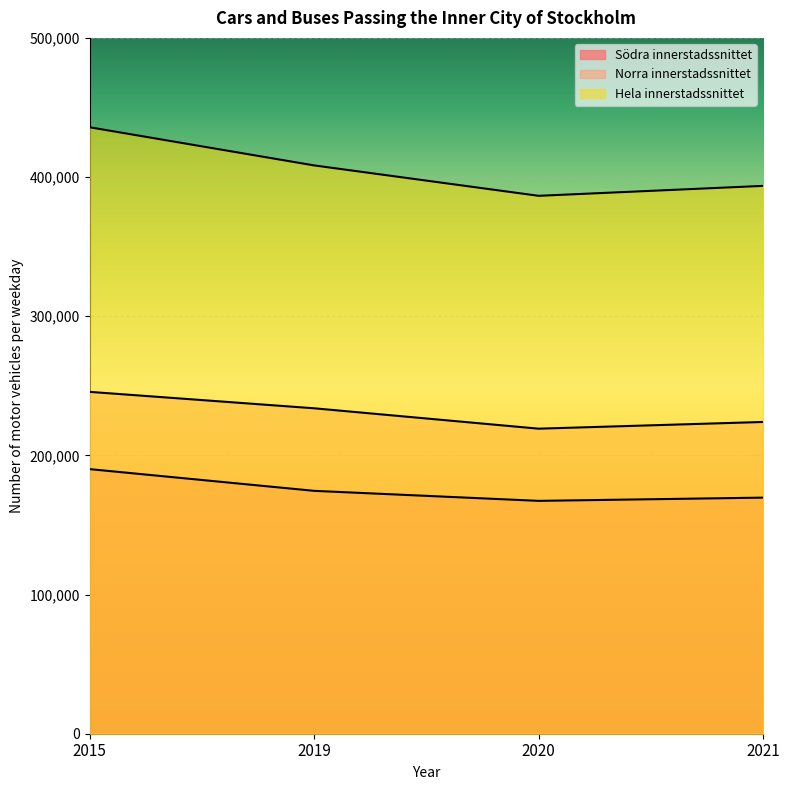

Reading left to right, transcribe all the data shown in this chart.

Södra innerstadssnittet: 2015=190128	2019=174519	2020=167324	2021=169647
Norra innerstadssnittet: 2015=245643	2019=233843	2020=219194	2021=224014
Hela innerstadssnittet: 2015=435771	2019=408362	2020=386518	2021=393661